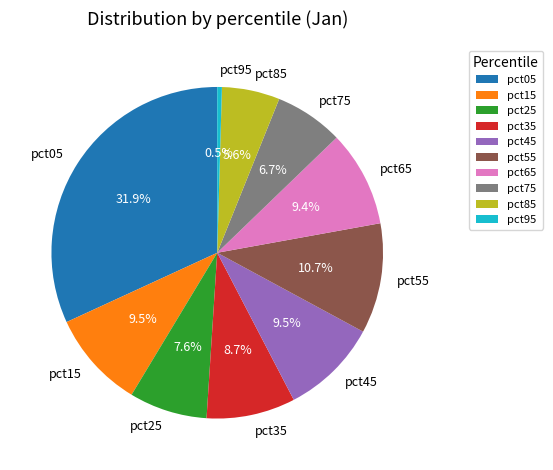

To the nearest percent, what is the combined percentage of pct65 and pct55?

20%